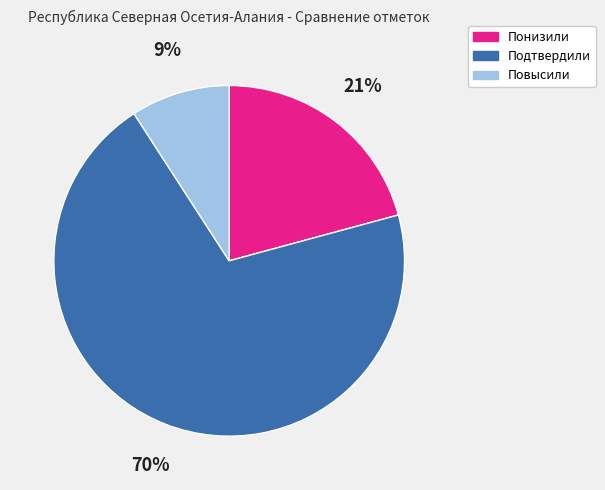

To the nearest percent, what is the average slice percentage?

33%